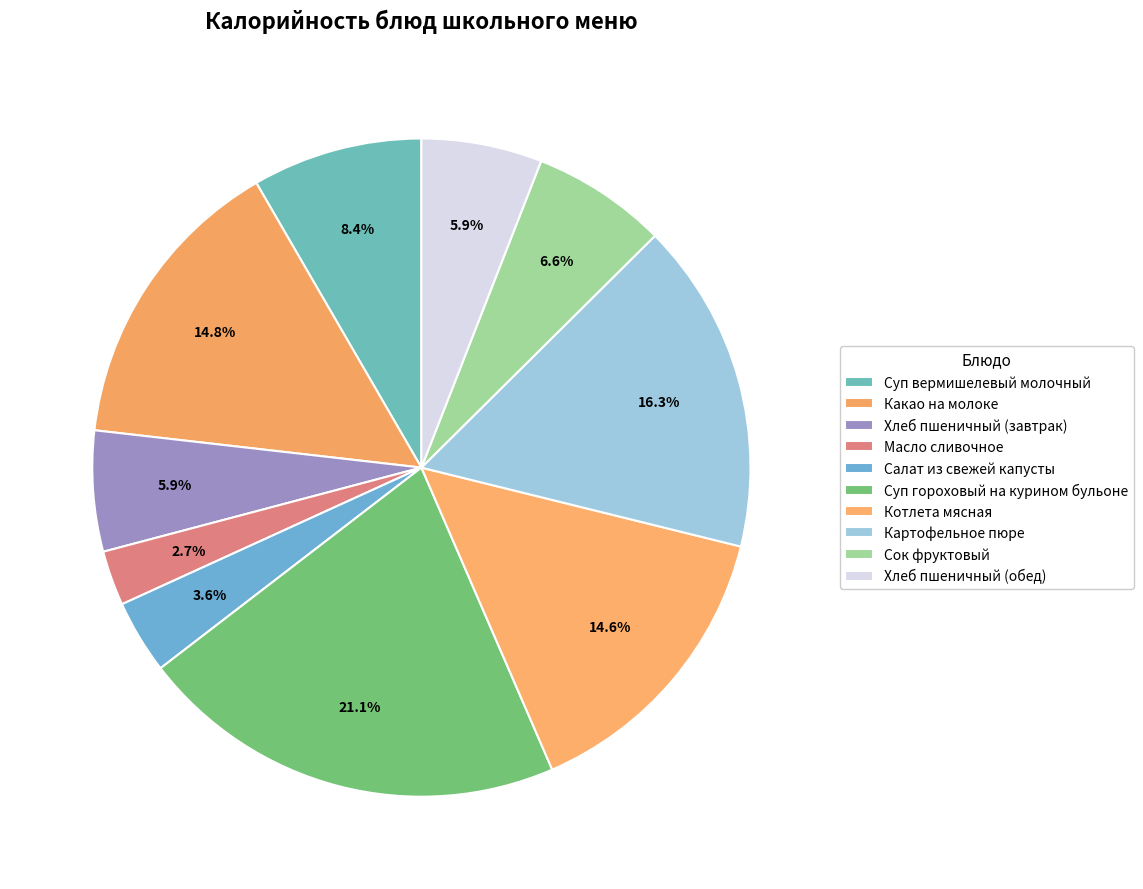

What is the change in value from Хлеб пшеничный (завтрак) to Картофельное пюре?

+143.8